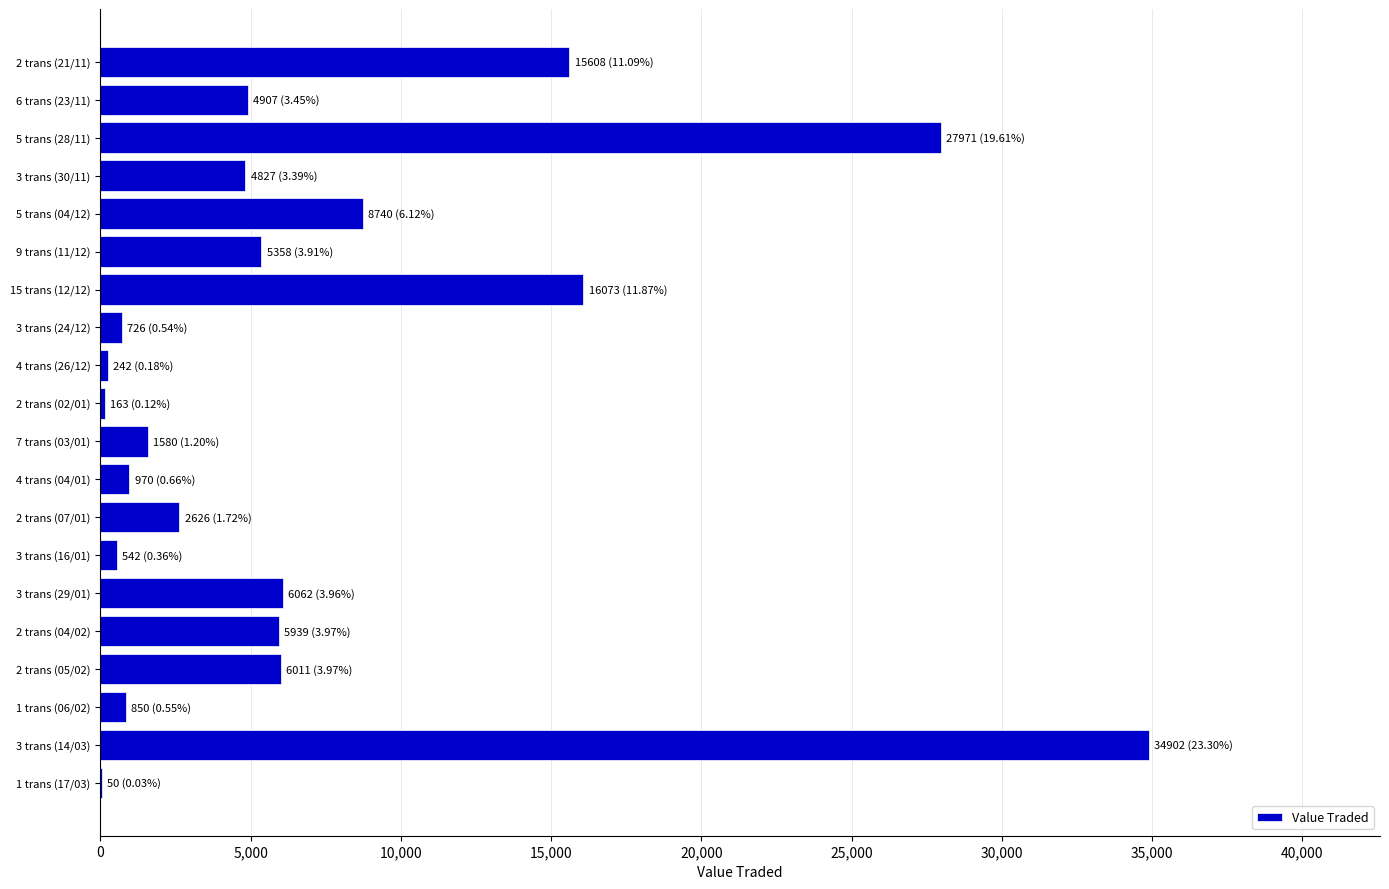

Which category has the highest value across all series?

3 trans (14/03)